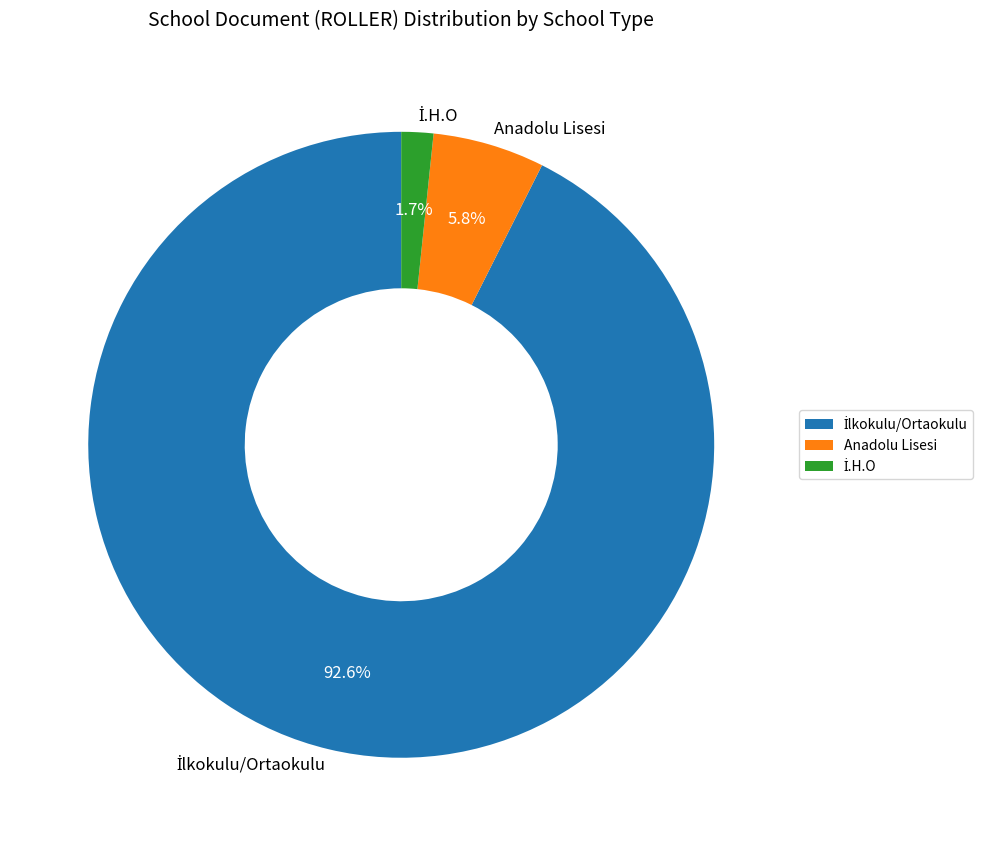

Does Anadolu Lisesi represent more than half of the total?

No